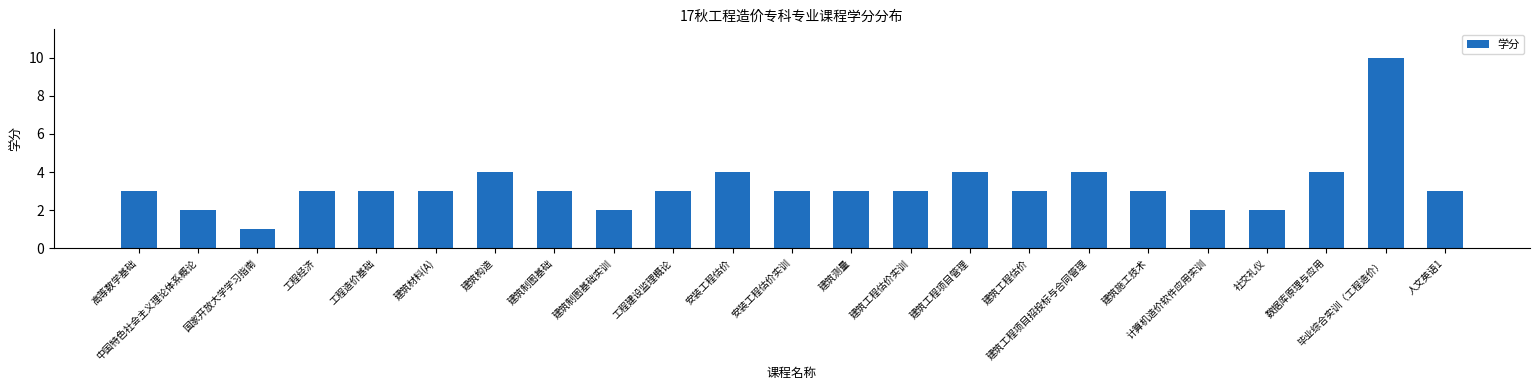

What value does the data have at 建筑工程估价?

3